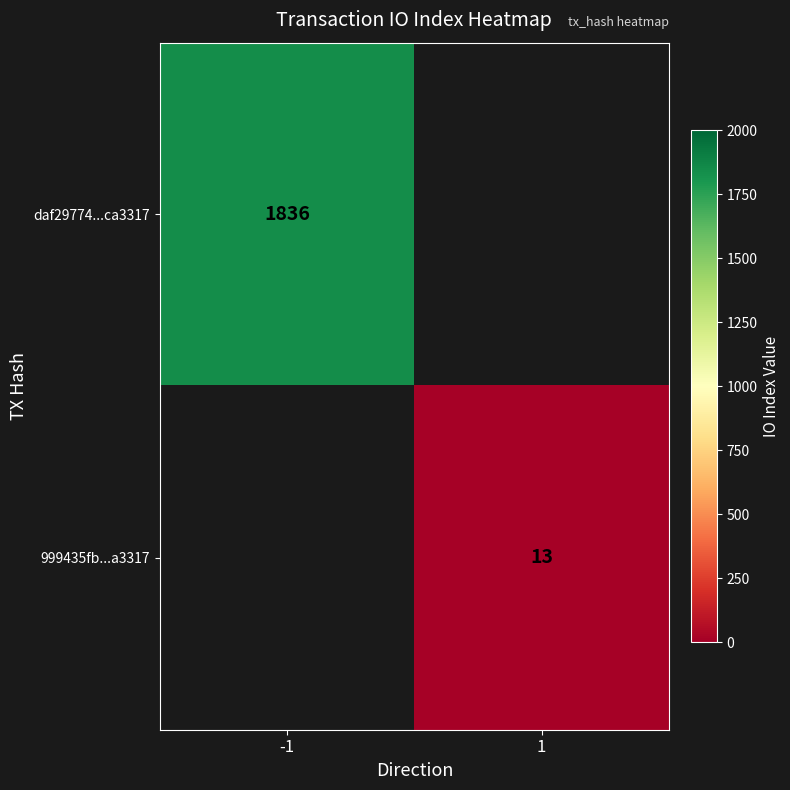

Which has a higher value, 1 or -1?

-1